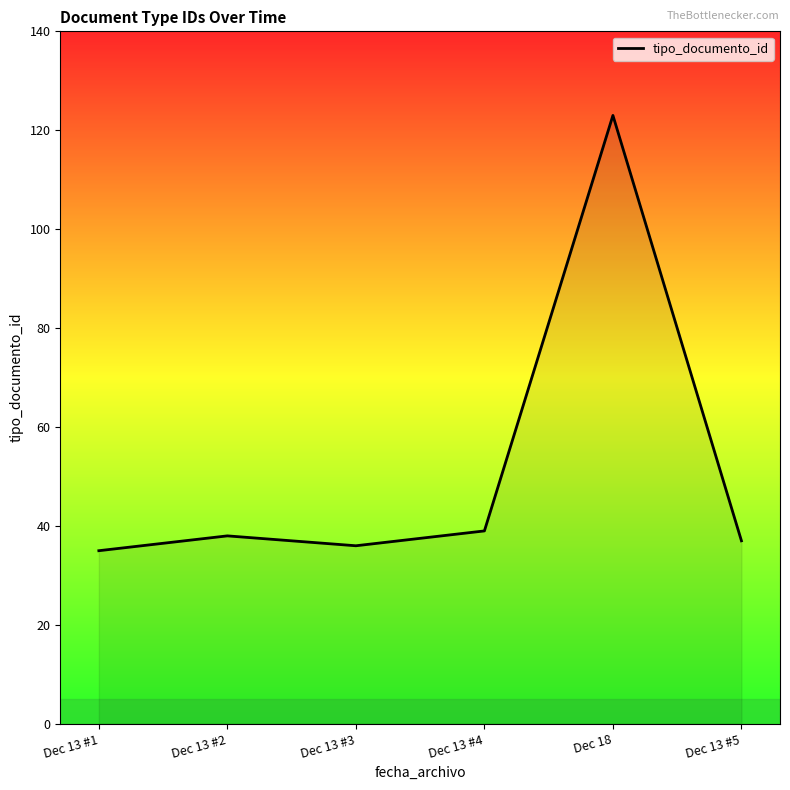

What is the difference between the second highest and minimum values?

4